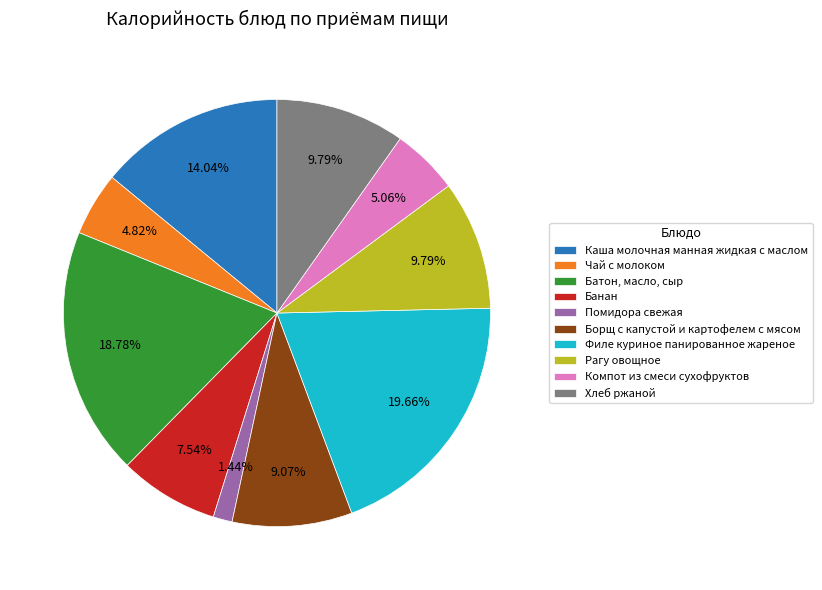

What is the ratio of the value at Филе куриное панированное жареное to the value at Хлеб ржаной?

2.0